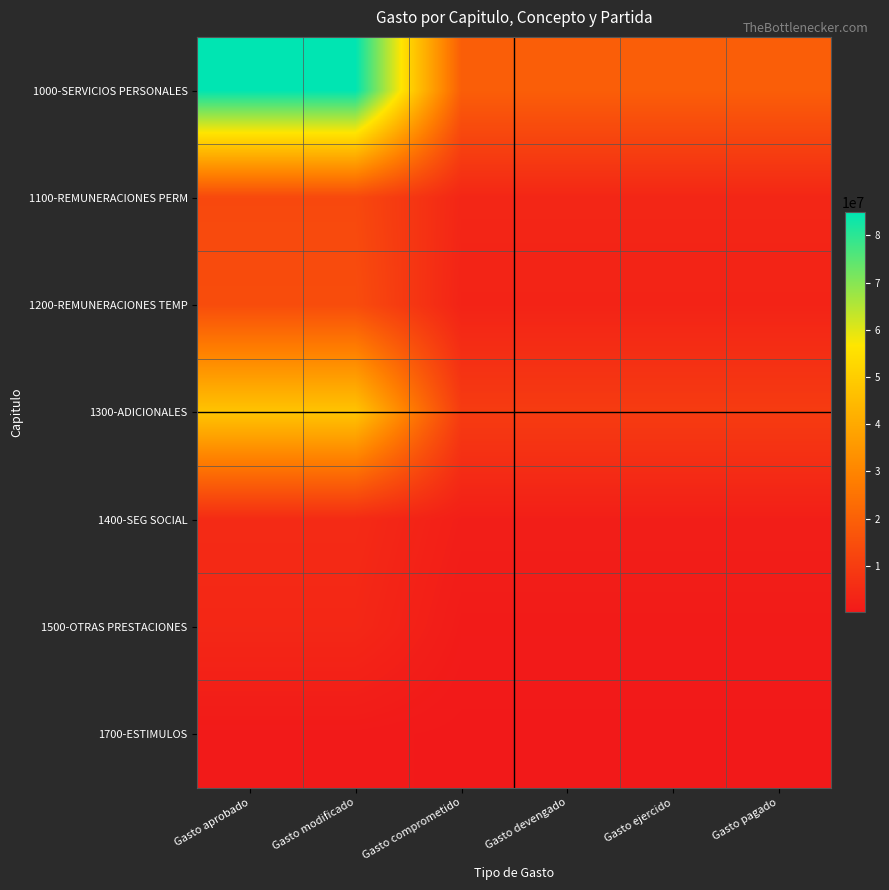

Reading left to right, transcribe all the data shown in this chart.

1000-SERVICIOS PERSONALES: Gasto aprobado=84920555.1	Gasto modificado=84920555.1	Gasto comprometido=19305894.3	Gasto devengado=19305894.3	Gasto ejercido=19305894.3	Gasto pagado=19305894.3
1100-REMUNERACIONES PERM: Gasto aprobado=13307893.9	Gasto modificado=13307893.9	Gasto comprometido=3770019.6	Gasto devengado=3770019.6	Gasto ejercido=3770019.6	Gasto pagado=3770019.6
1200-REMUNERACIONES TEMP: Gasto aprobado=14412440.9	Gasto modificado=14412440.9	Gasto comprometido=3040907.2	Gasto devengado=3040907.2	Gasto ejercido=3040907.2	Gasto pagado=3040907.2
1300-ADICIONALES: Gasto aprobado=47571302.0	Gasto modificado=47571302.0	Gasto comprometido=9754887.3	Gasto devengado=9754887.3	Gasto ejercido=9754887.3	Gasto pagado=9754887.3
1400-SEG SOCIAL: Gasto aprobado=4966295.0	Gasto modificado=4966295.0	Gasto comprometido=1722726.1	Gasto devengado=1722726.1	Gasto ejercido=1722726.1	Gasto pagado=1722726.1
1500-OTRAS PRESTACIONES: Gasto aprobado=4140508.2	Gasto modificado=4140508.2	Gasto comprometido=869602.1	Gasto devengado=869602.1	Gasto ejercido=869602.1	Gasto pagado=869602.1
1700-ESTIMULOS: Gasto aprobado=522115.0	Gasto modificado=522115.0	Gasto comprometido=147751.9	Gasto devengado=147751.9	Gasto ejercido=147751.9	Gasto pagado=147751.9